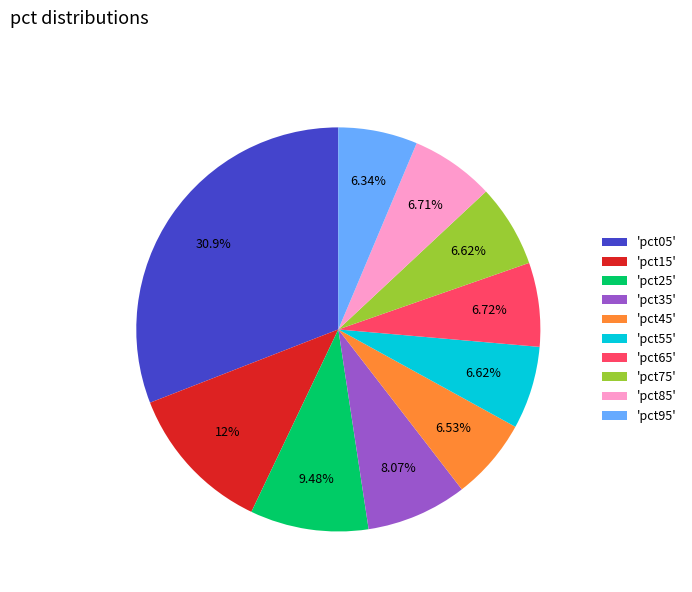

Count the number of slices in the pie.

10